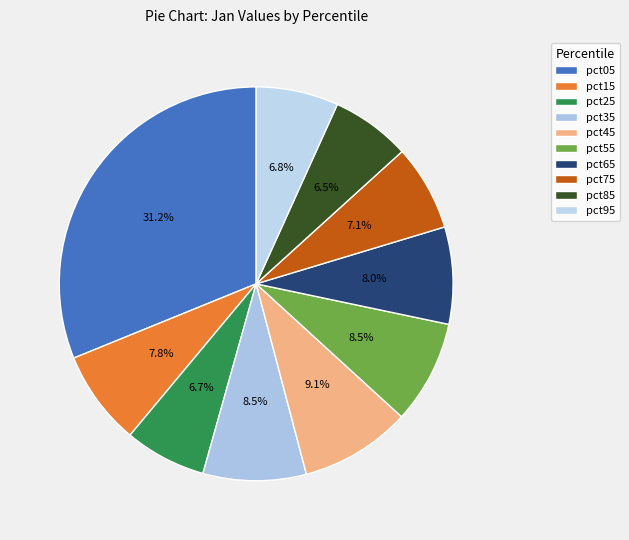

Do pct55 and pct65 together represent more than half of the pie?

No